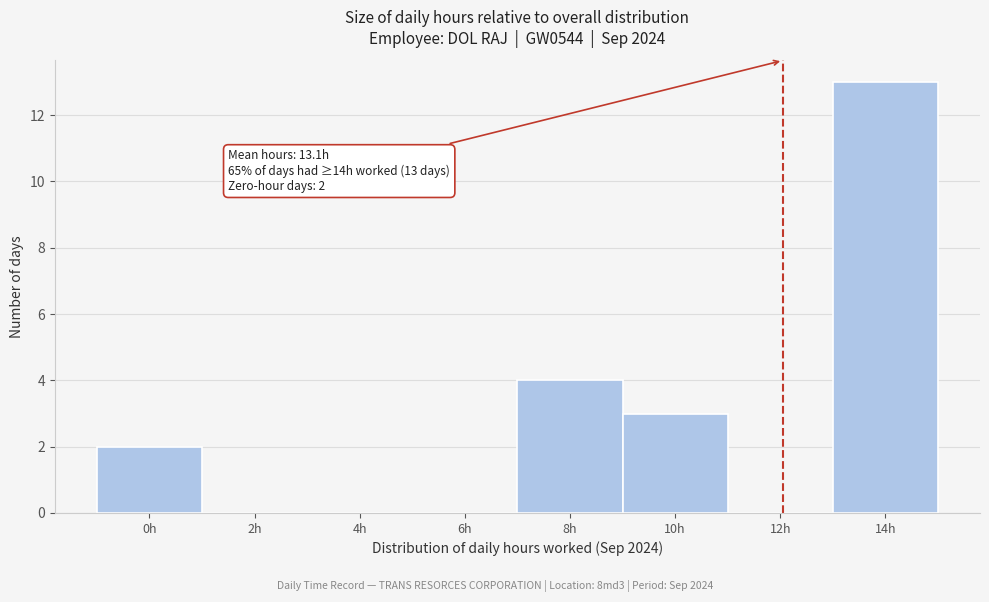

Reading right to left, transcribe all the data shown in this chart.

14h=13	12h=0	10h=3	8h=4	6h=0	4h=0	2h=0	0h=2